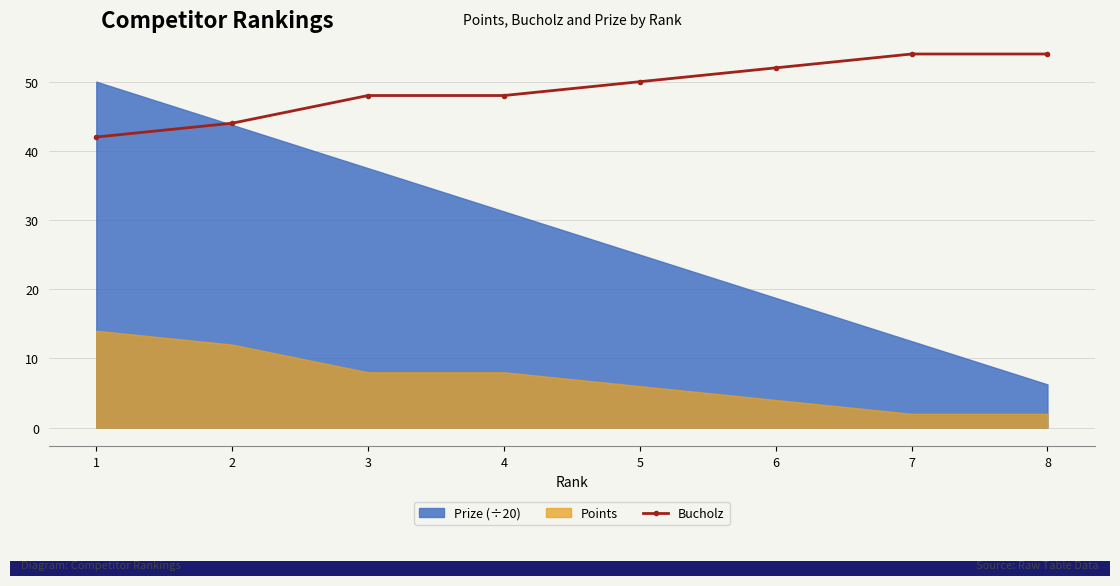

What is the sum of all values?

392